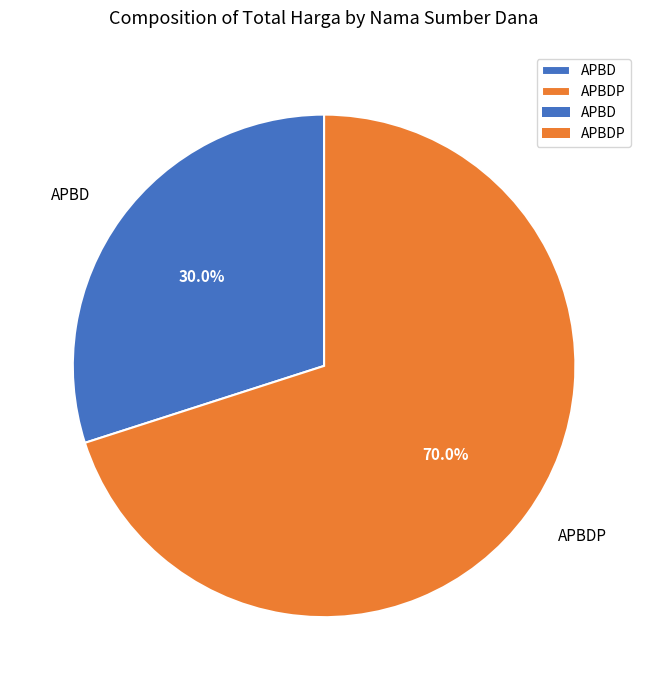

Is there a majority slice in this chart?

Yes